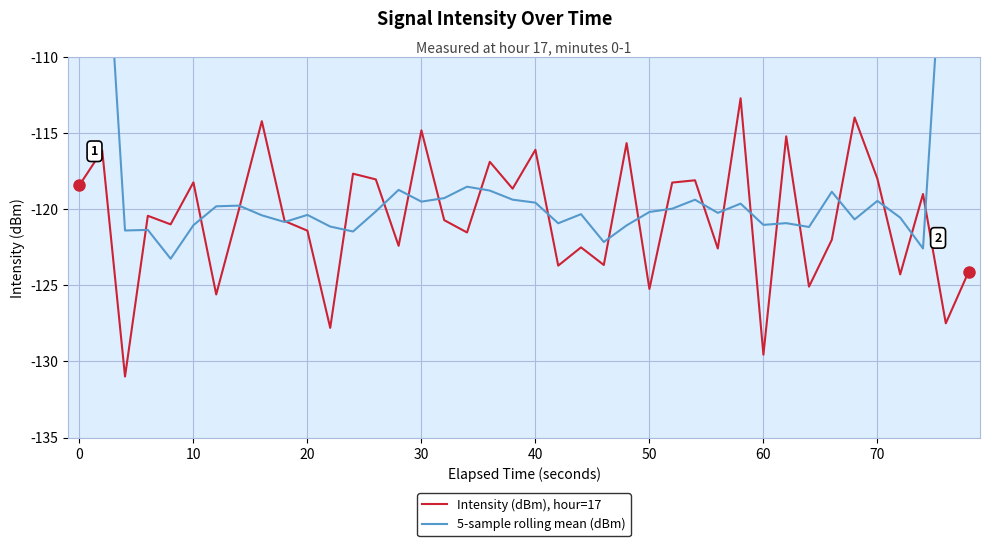

At how many categories does at least one series exceed -122?

39